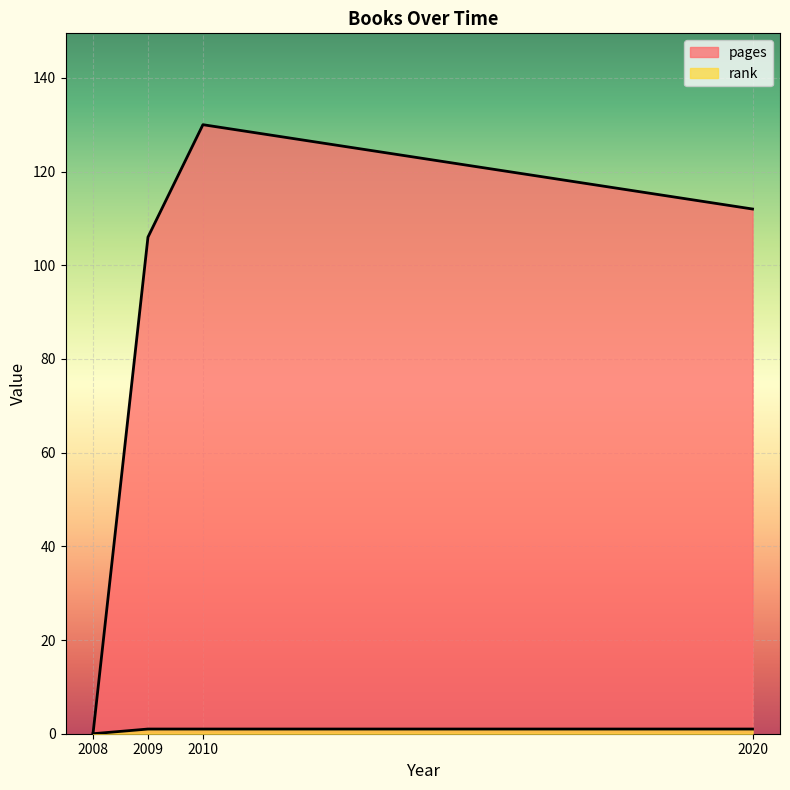

What is the sum of the rank values at 10/09/2008 and décembre 2009?

1